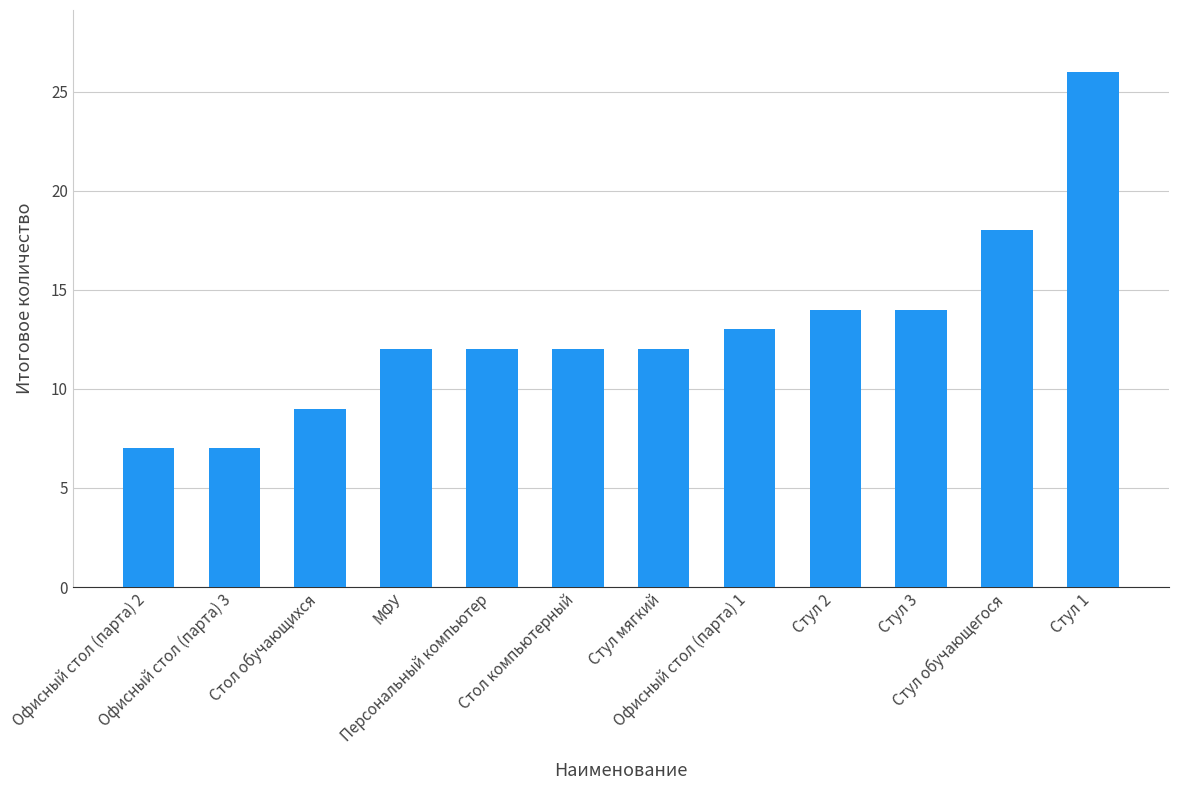

What is the average value?

13